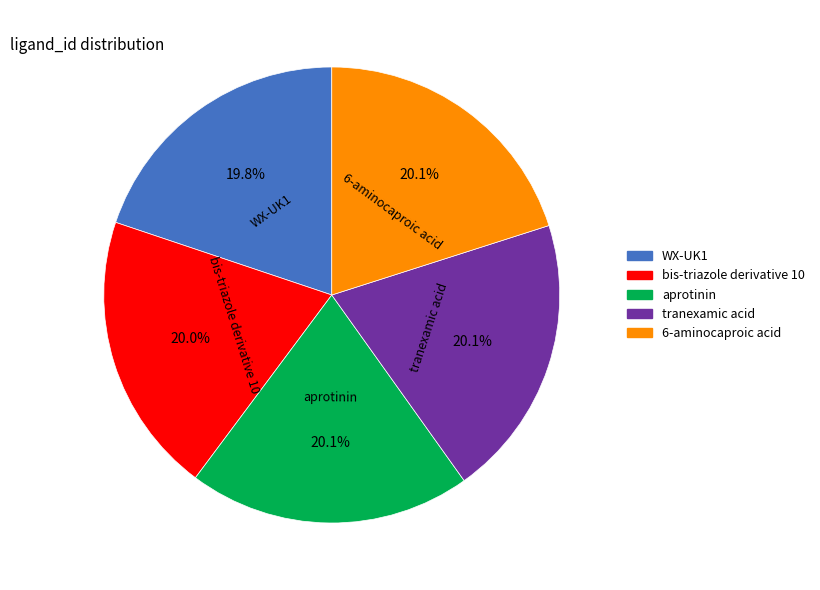

Approximately how many times larger is the value at WX-UK1 compared to aprotinin?

1.0